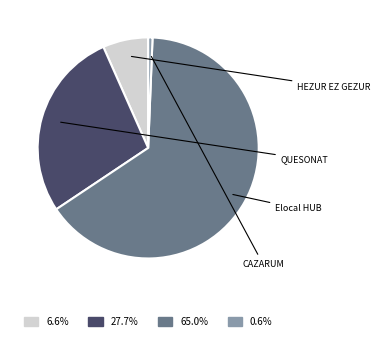

Which category has the biggest portion of the pie?

Grupo Operativo Elocal HUB